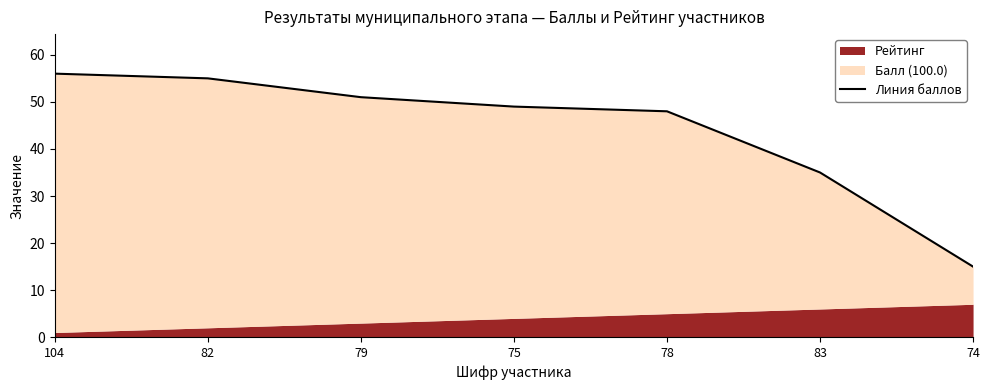

What is the change in value from 82 to 75?

-6